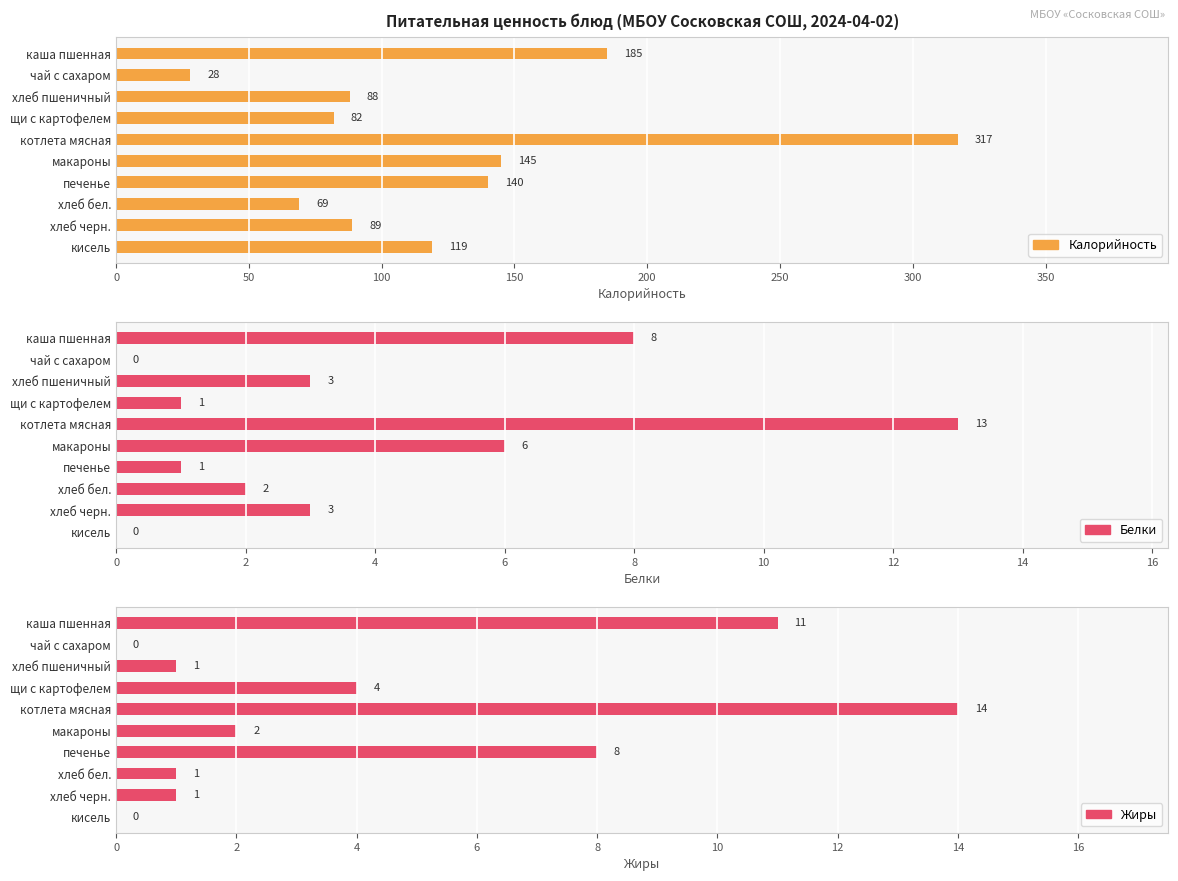

Which series has the largest range (max minus min)?

Калорийность